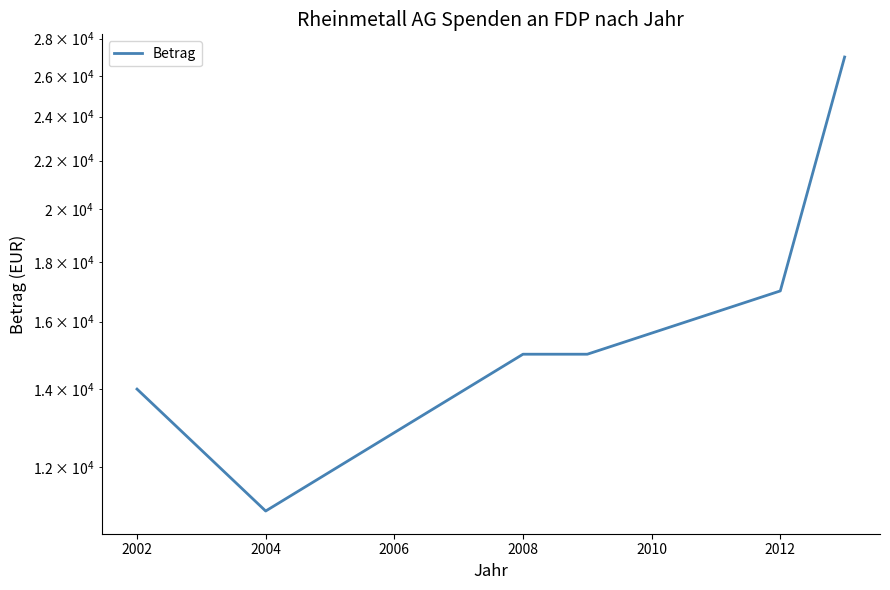

Count the number of values greater than 15000.

2